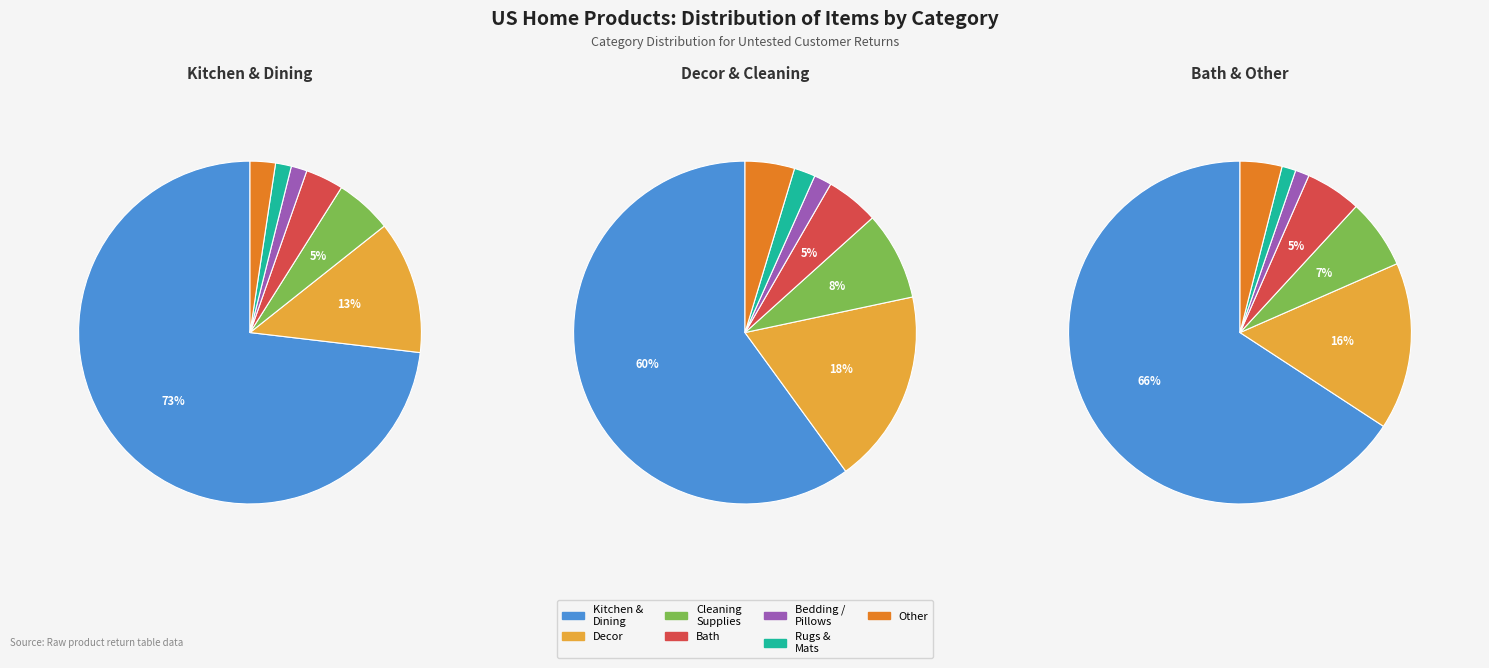

How many slices are in this pie chart?

7